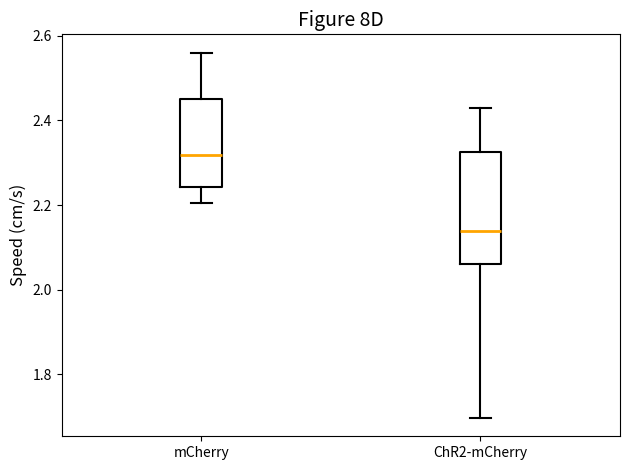

Where does the lower whisker of the box for ChR2-mCherry end on the y-axis? The values are not printed on the chart, so give them approximately, as read against the axis.

1.70